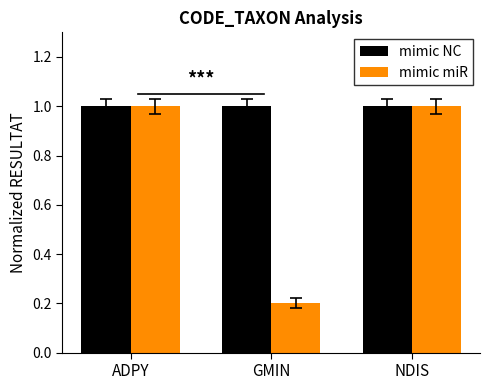

What is the smallest value displayed?

0.2